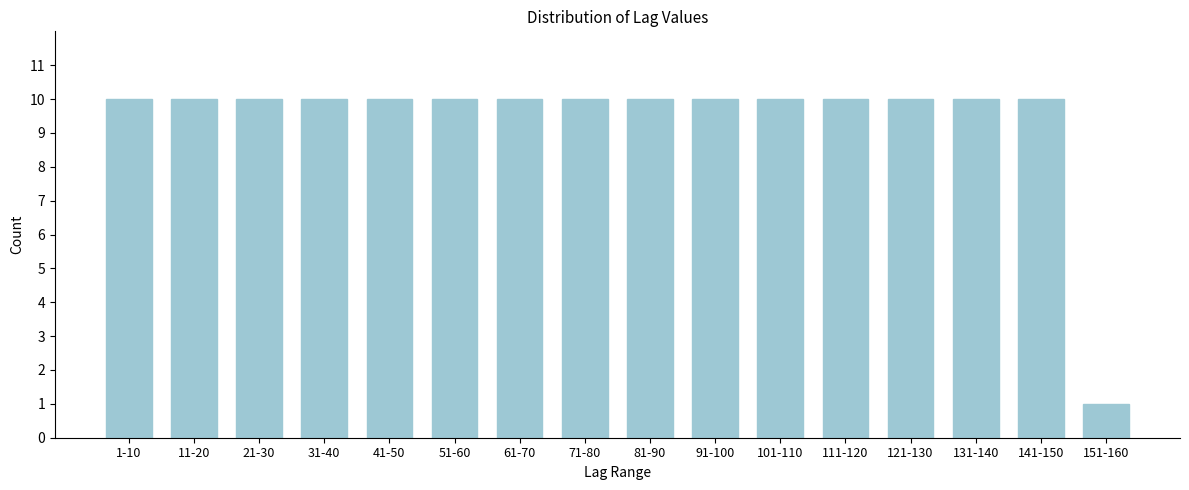

Reading left to right, list all the values displayed in this chart.

1-10=10	11-20=10	21-30=10	31-40=10	41-50=10	51-60=10	61-70=10	71-80=10	81-90=10	91-100=10	101-110=10	111-120=10	121-130=10	131-140=10	141-150=10	151-160=1